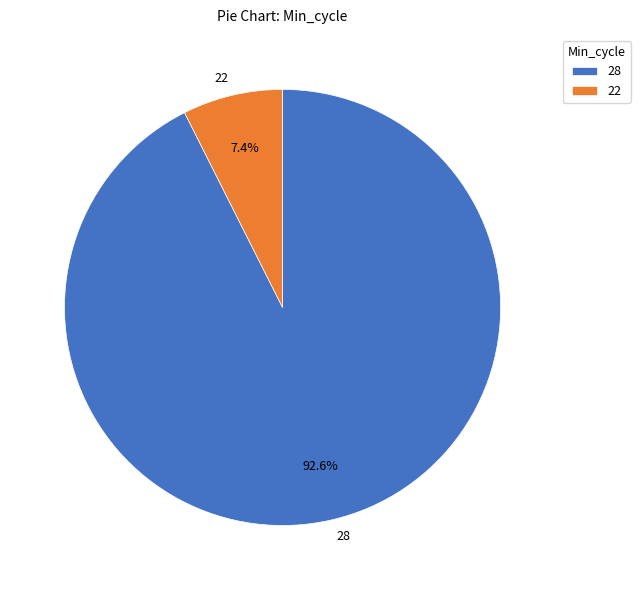

Which category has the biggest portion of the pie?

28